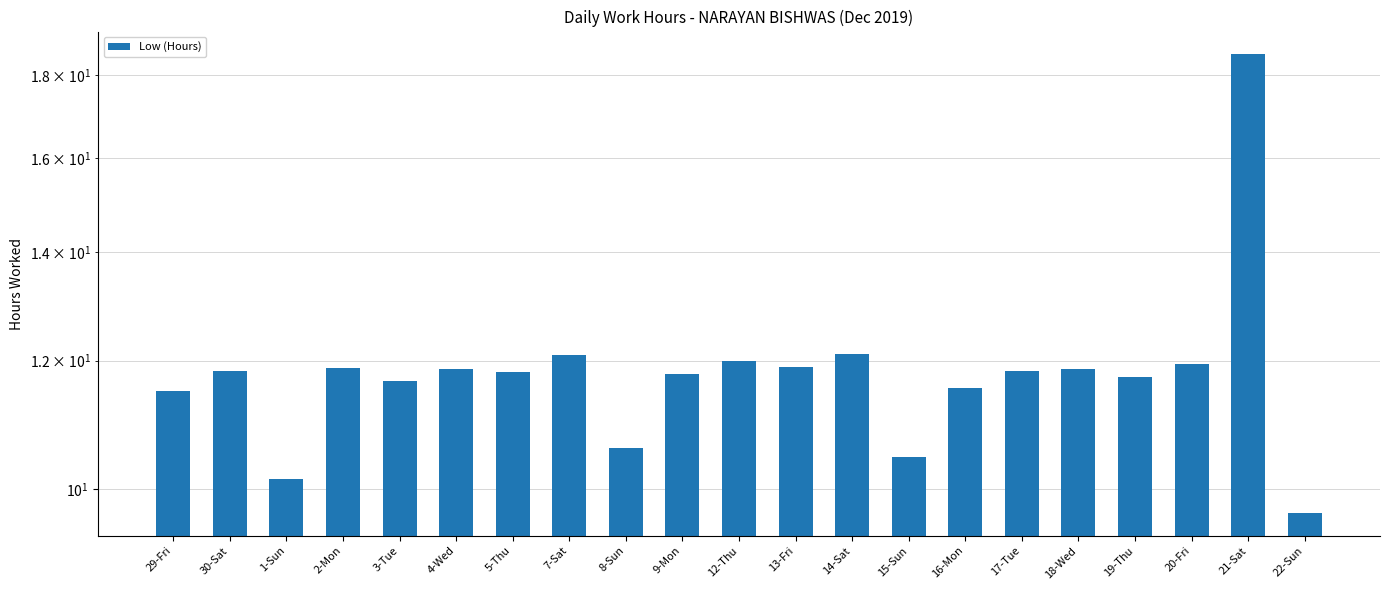

At which label is the value closest to 14?

14-Sat